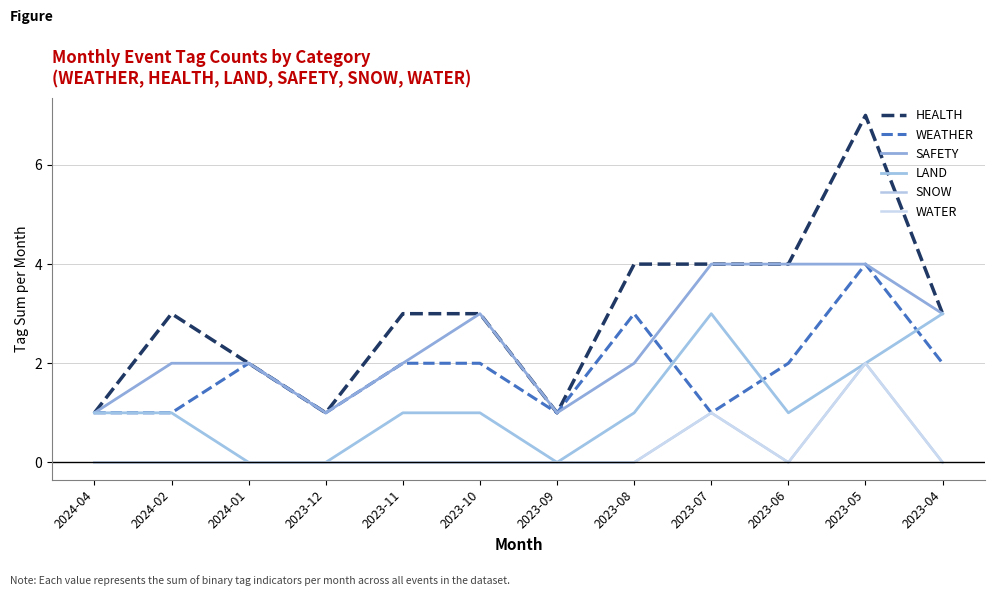

Does the chart have visible grid lines?

Yes